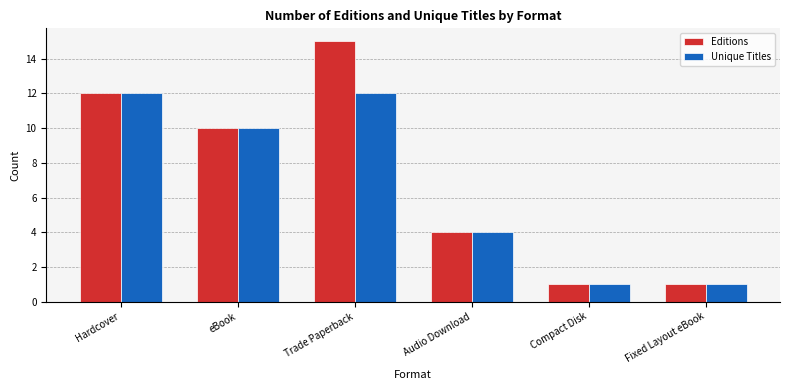

At which category does the chart reach its peak across all series?

Trade Paperback